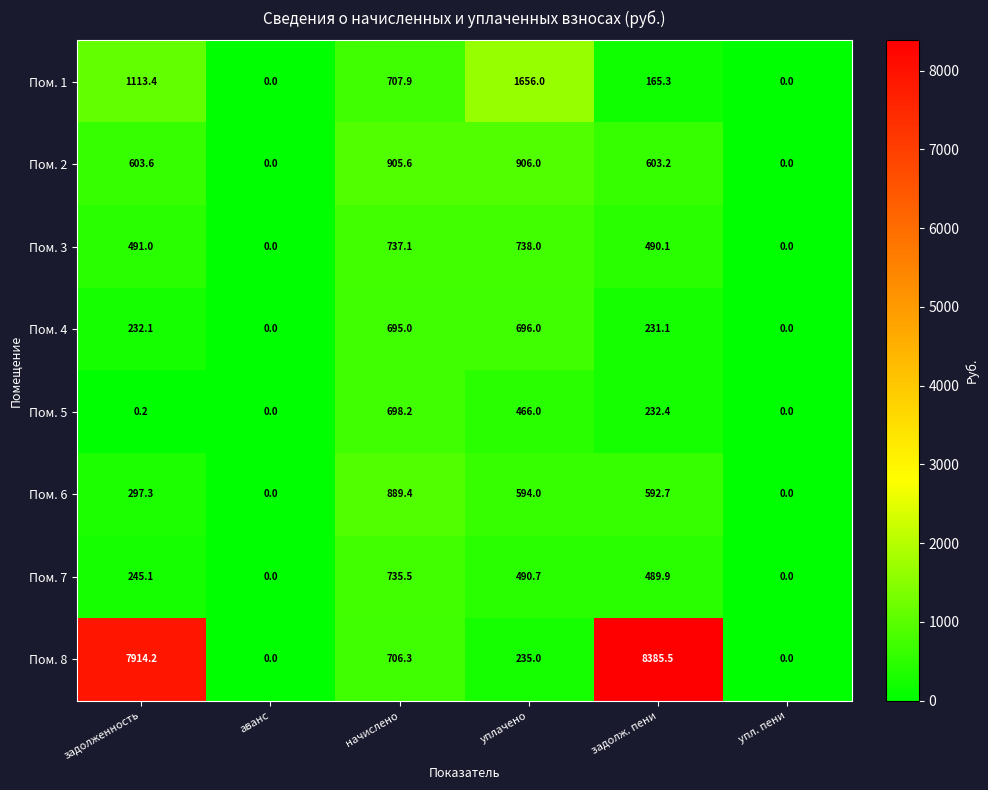

What is the difference between the highest and lowest values at задолженность?

7914.0